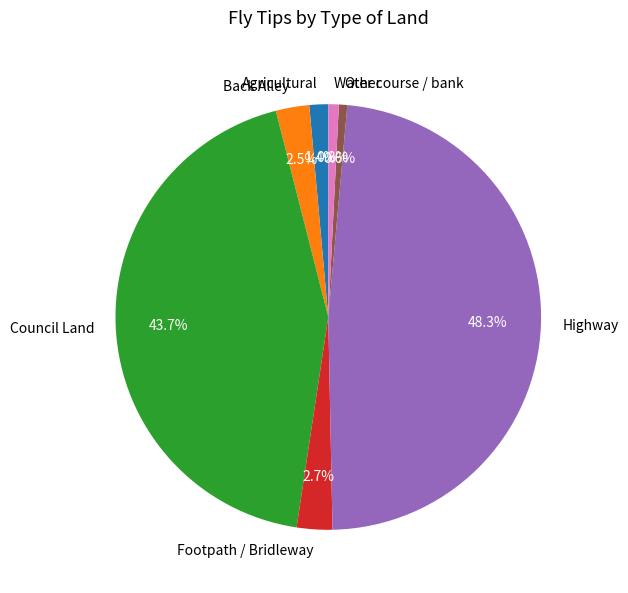

To the nearest percent, what portion does Other represent?

1%